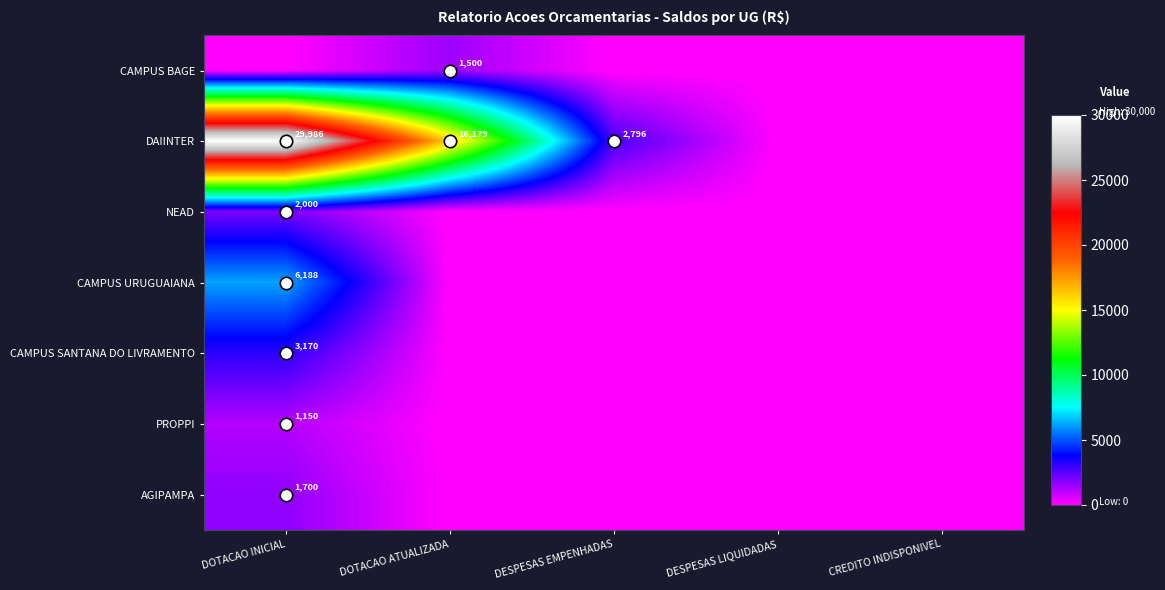

True or false: CAMPUS SANTANA DO LIVRAMENTO has a value of -1430.7 at DESPESAS LIQUIDADAS.

False